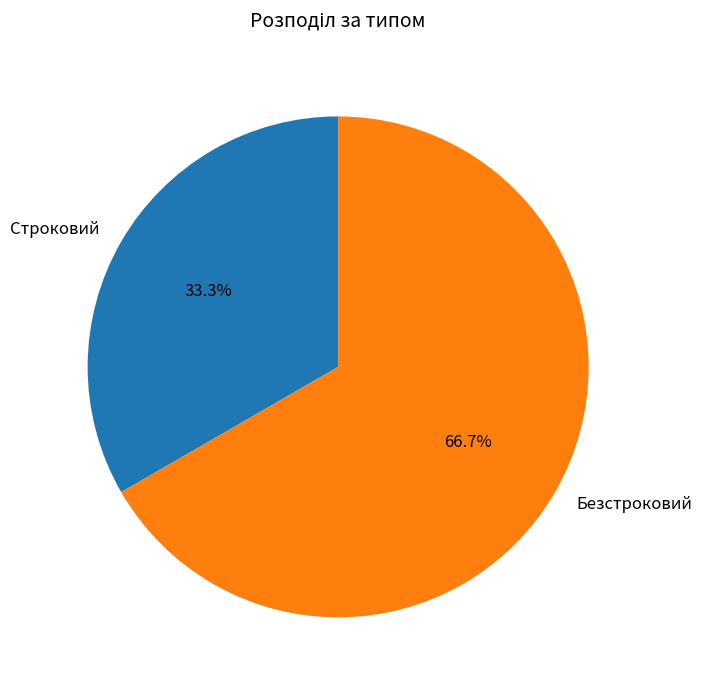

What is the largest slice in the pie chart?

Безстроковий